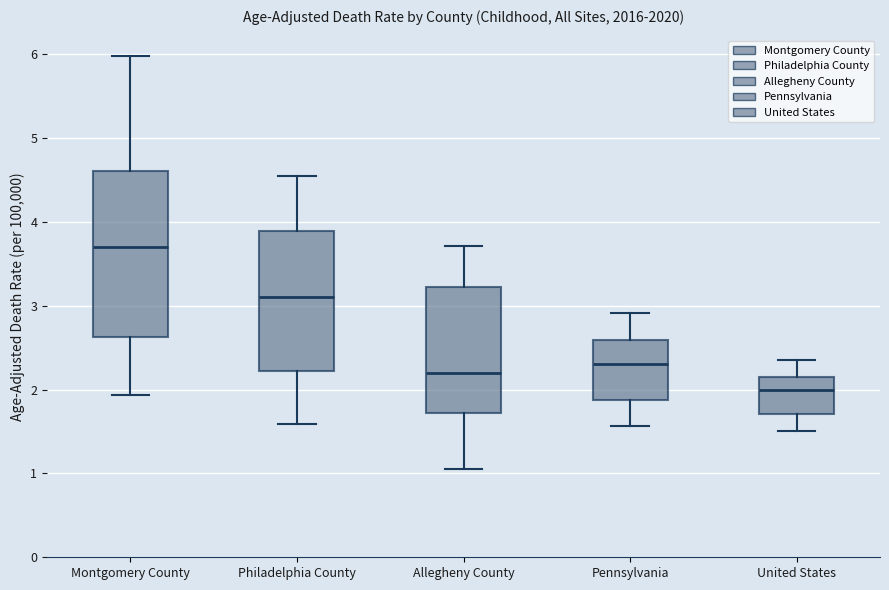

Reading left to right, read every box against the y-axis: the position of its median line, the range the box covers, and the ends of its whiskers. The values are not printed on the chart, so give them approximately, as read against the axis.

Montgomery County: median 3.7, box 2.6 to 4.6, whiskers 1.9 to 6.0
Philadelphia County: median 3.1, box 2.2 to 3.9, whiskers 1.6 to 4.5
Allegheny County: median 2.2, box 1.7 to 3.2, whiskers 1.1 to 3.7
Pennsylvania: median 2.3, box 1.9 to 2.6, whiskers 1.6 to 2.9
United States: median 2.0, box 1.7 to 2.1, whiskers 1.5 to 2.3